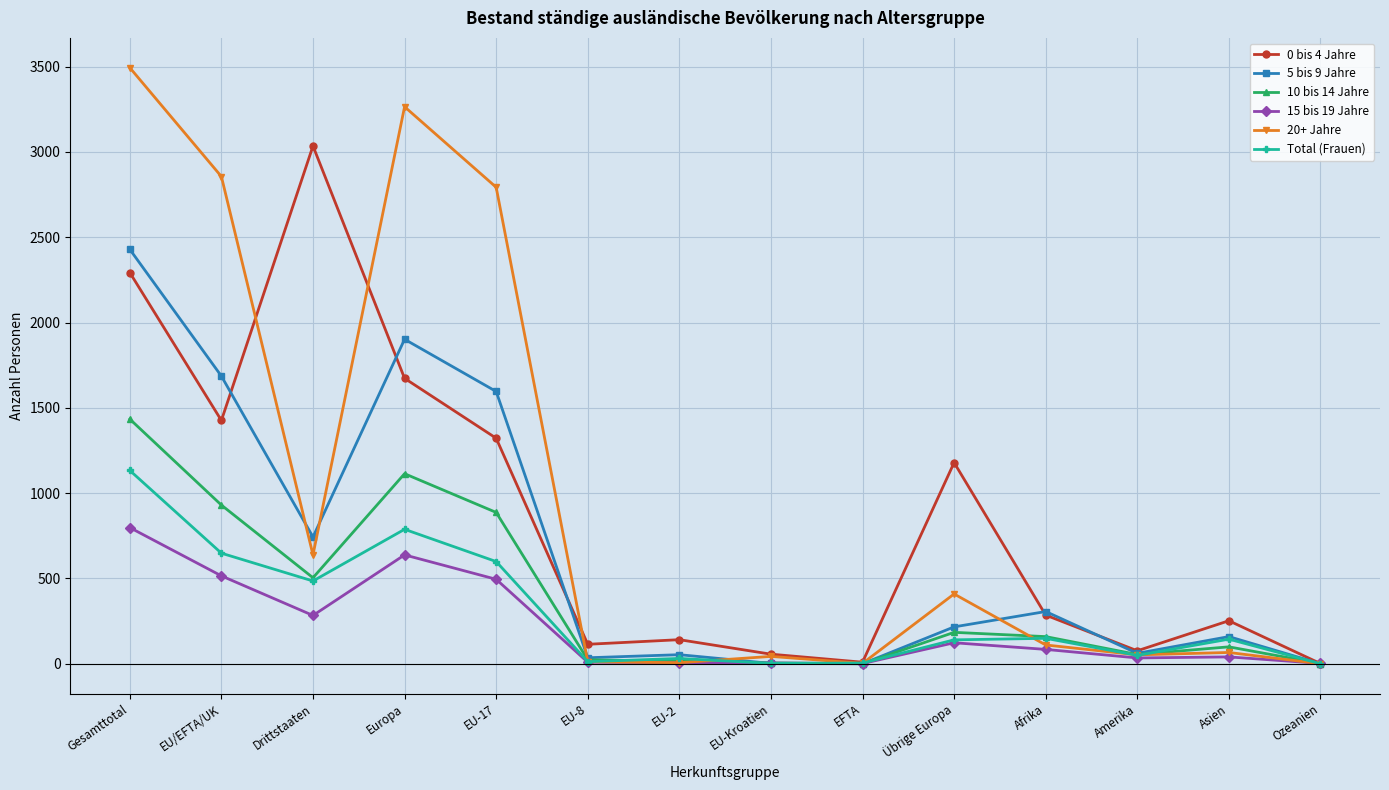

What value does the 0 bis 4 Jahre series have at EU-2?

141